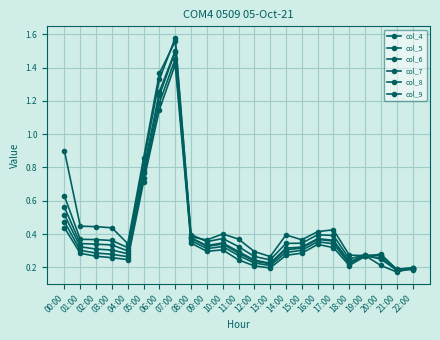

Is the value of col_4 at 18:00 greater than the value of col_8 at 15:00?

No